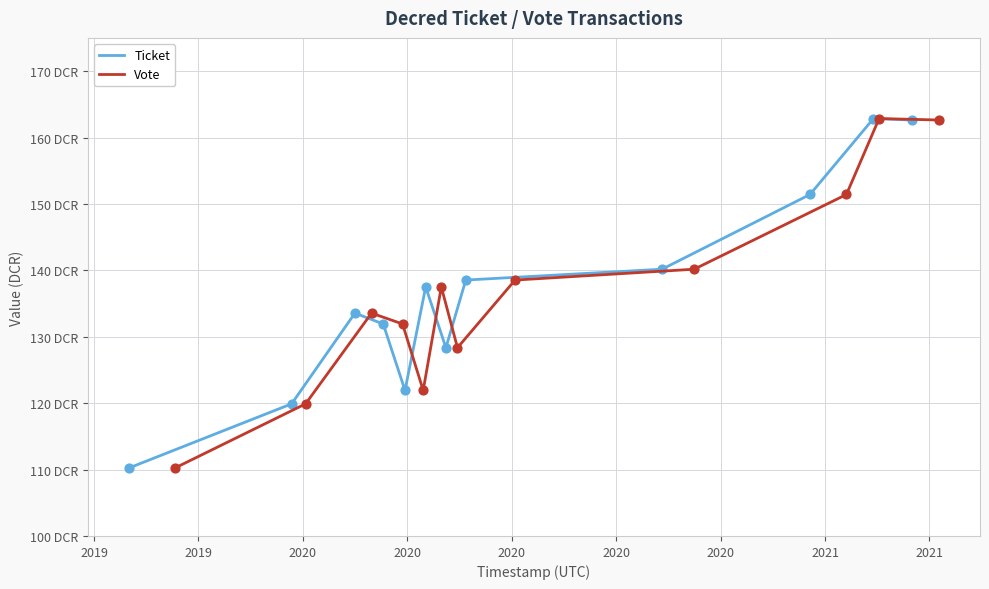

Which series contains the highest Y value?

Ticket